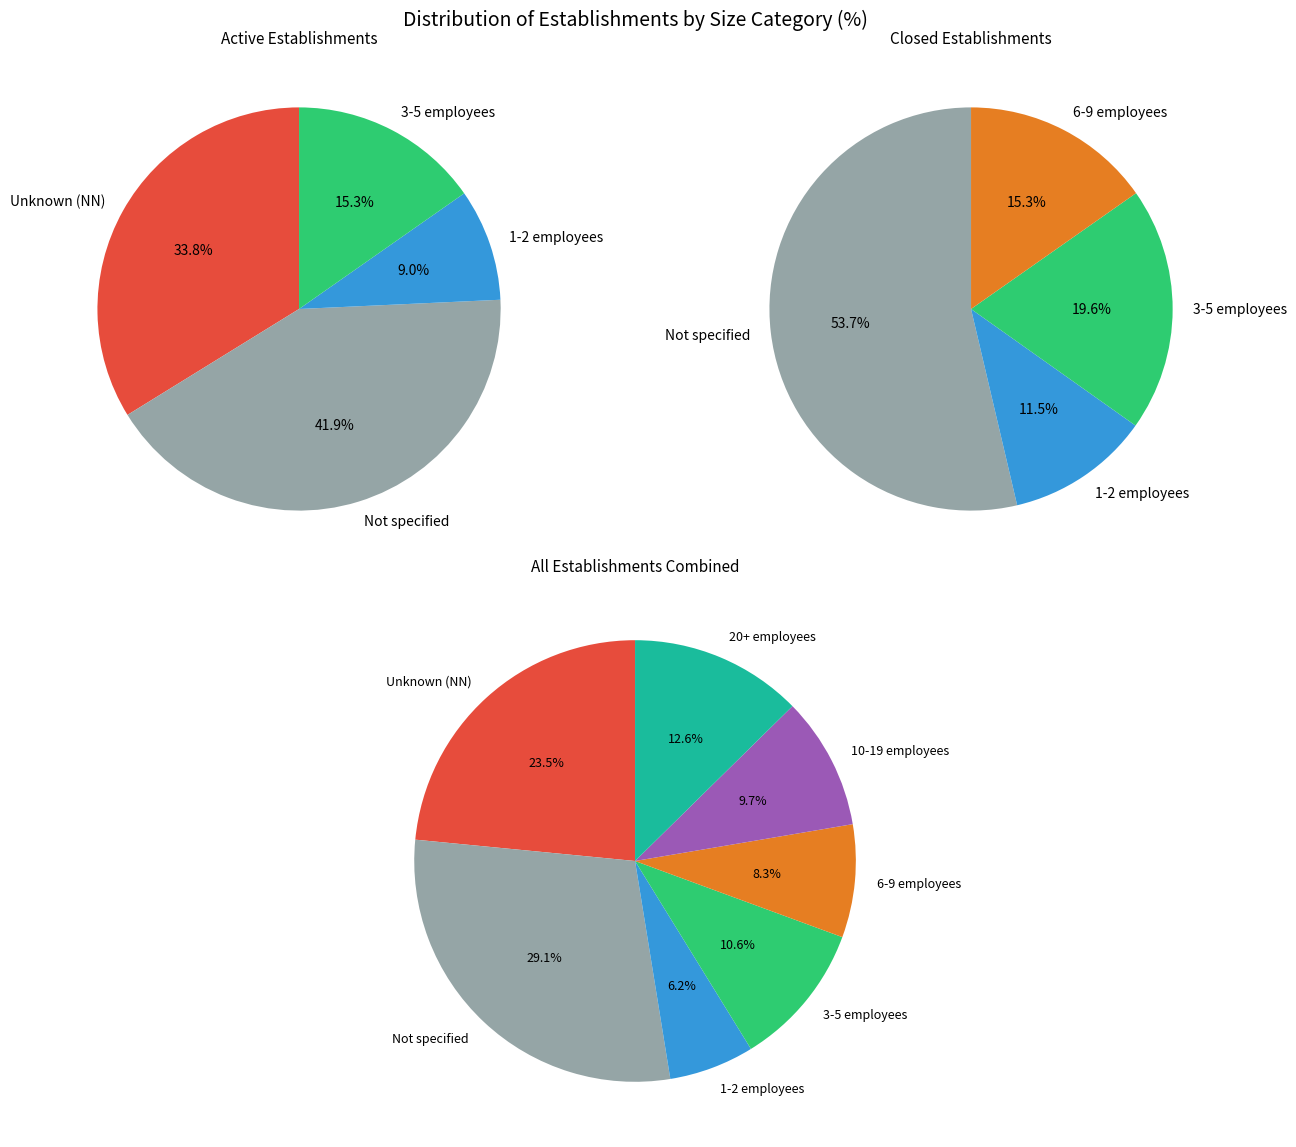

The NN slice represents 23% of the pie. True or false?

True